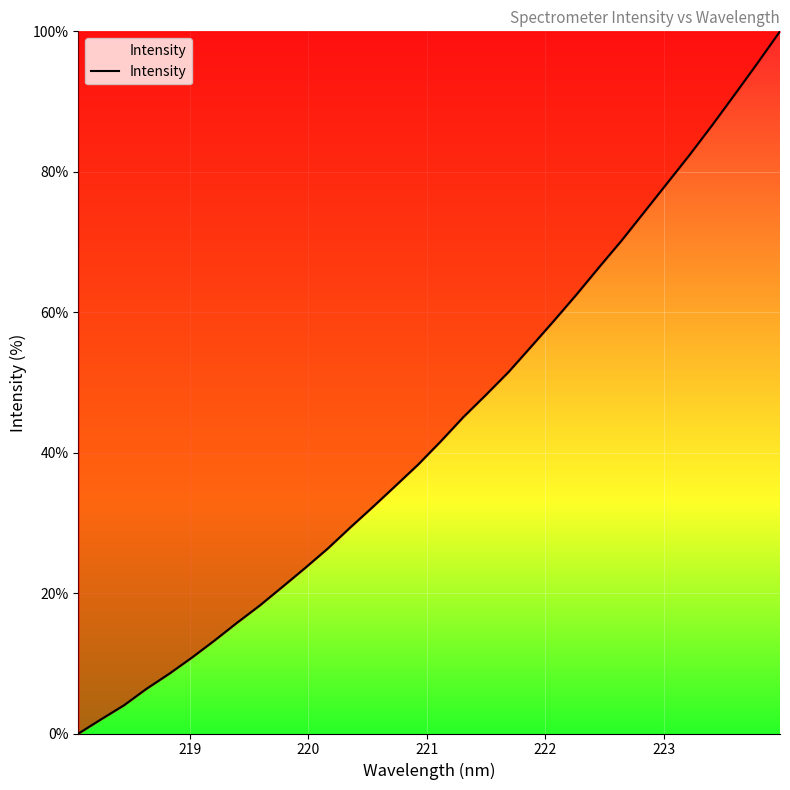

What is the difference between the maximum and minimum values?

100.0